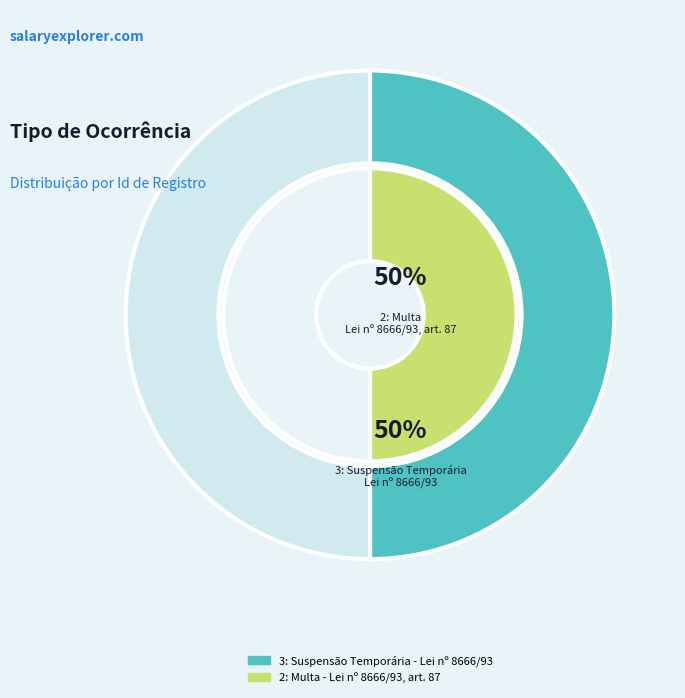

To the nearest percent, what percentage of the pie is 2: Multa - Lei nº 8666/93, art. 87?

50%